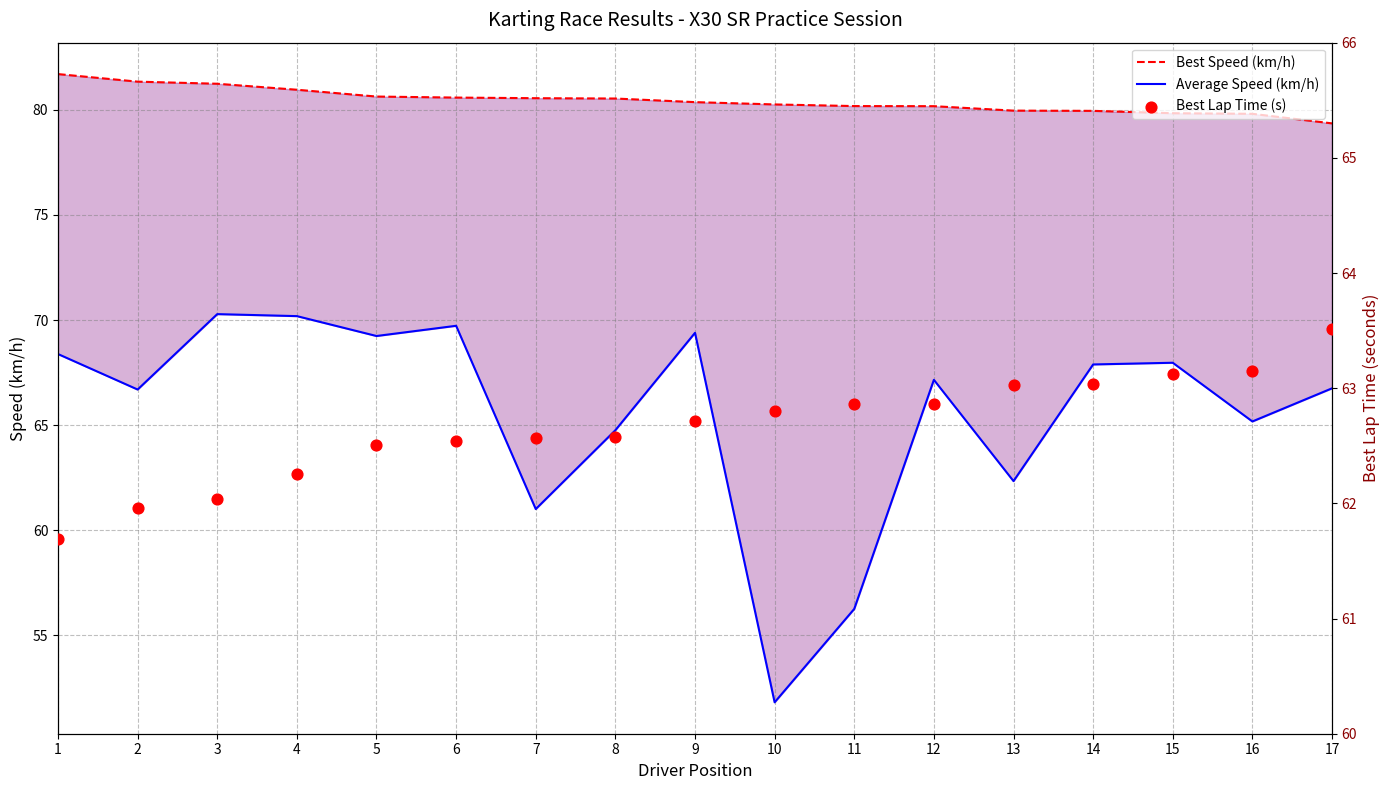

Which series has the largest total across all categories?

Best Speed (km/h)